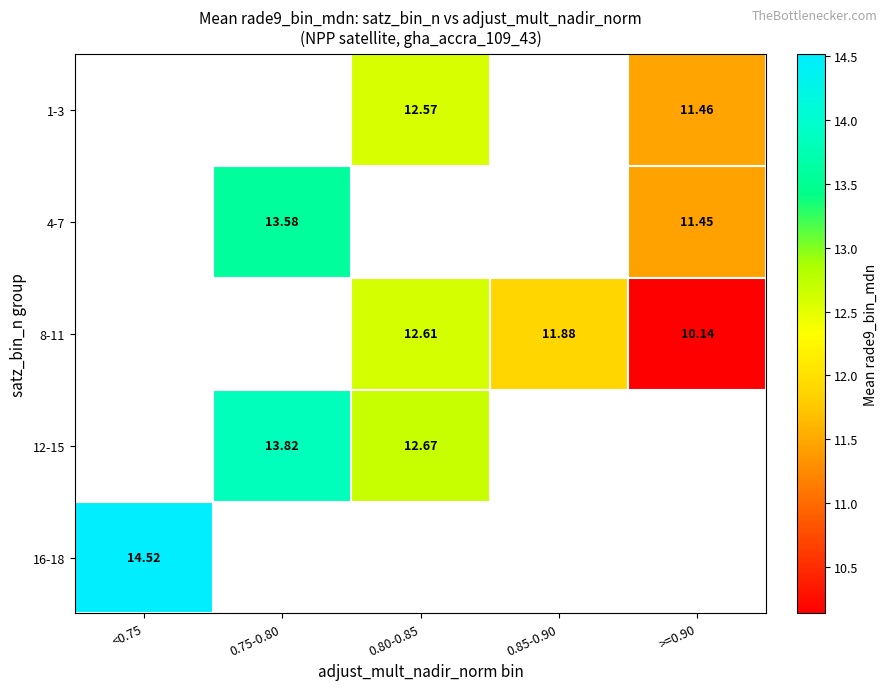

Is the value of 12-15 at 0.75-0.80 greater than the value of 8-11 at >=0.90?

Yes